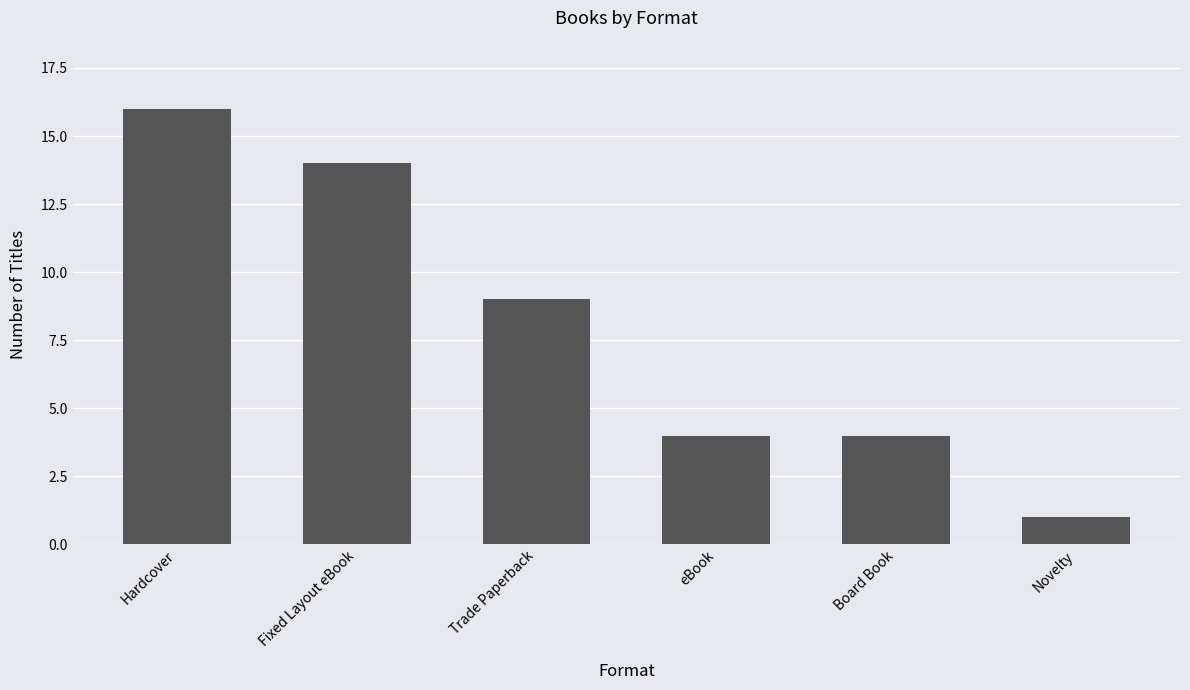

Count the values in the range 4 to 14.

4